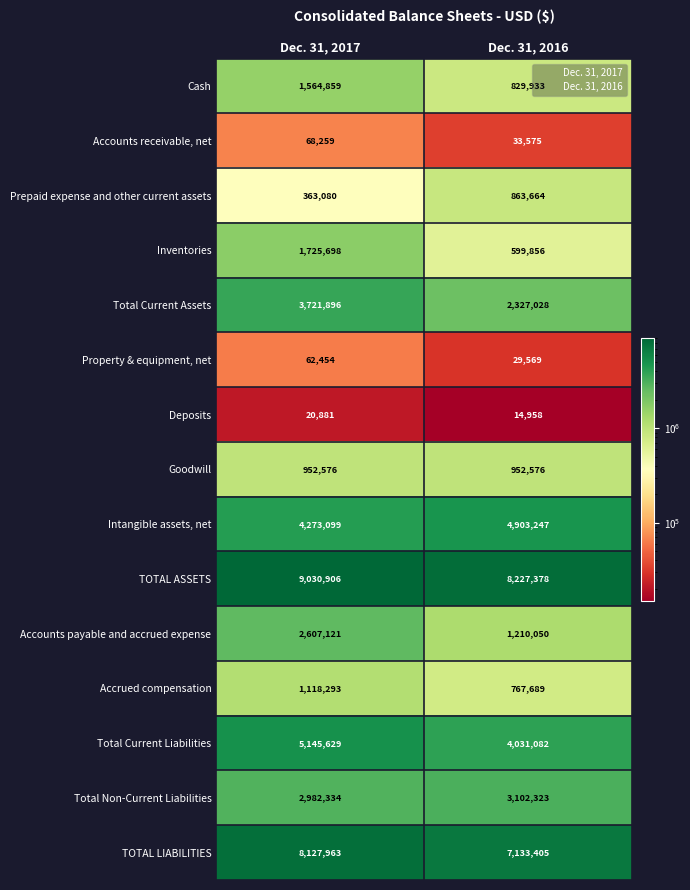

What is the spread (max minus min) of values at Dec. 31, 2016?

8212420